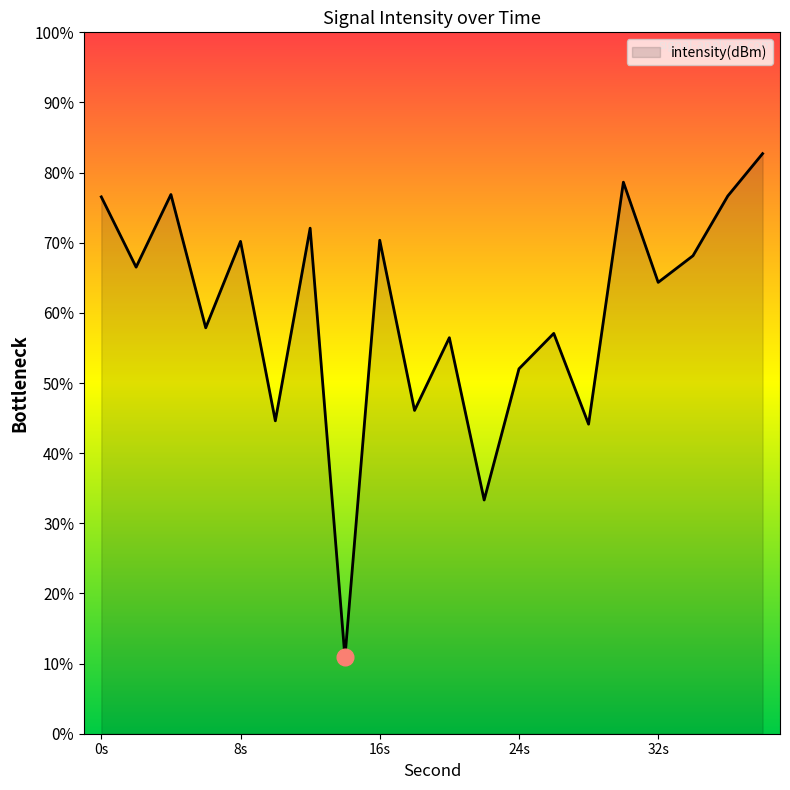

List the labels in order of value, largest first.

38, 30, 4, 36, 0, 12, 16, 8, 34, 2, 32, 6, 26, 20, 24, 18, 10, 28, 22, 14